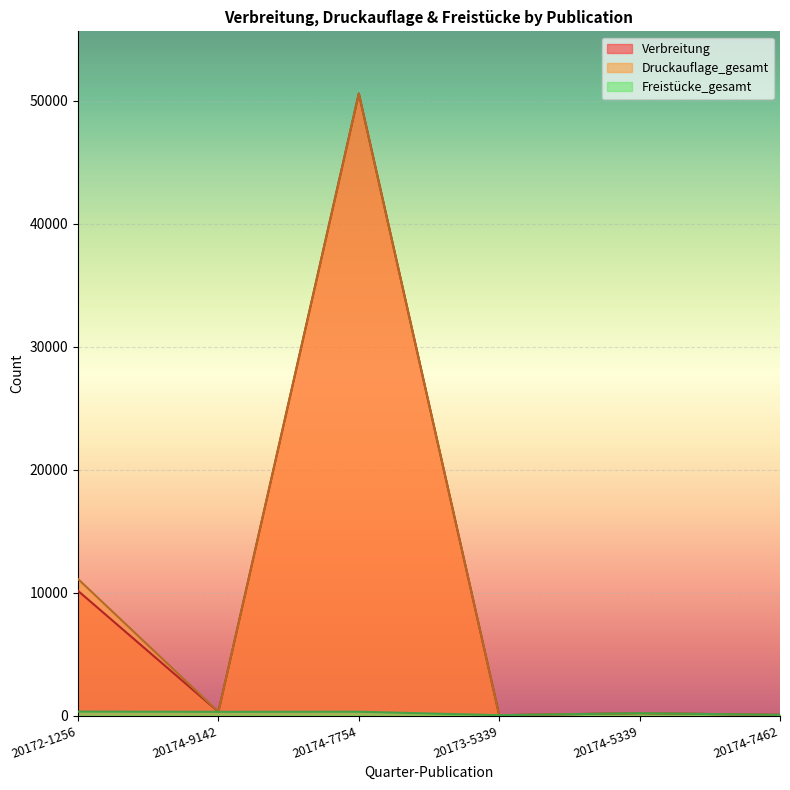

How many lines are shown in the chart?

3